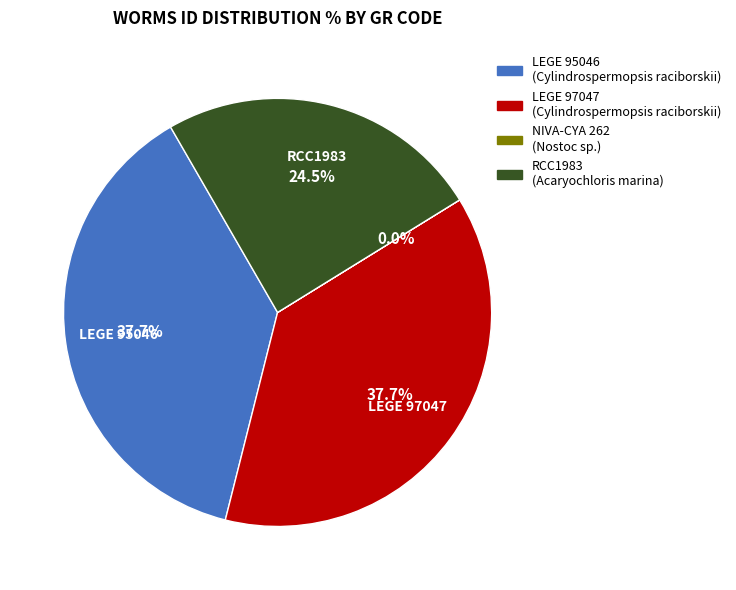

Does any single category account for the majority?

No